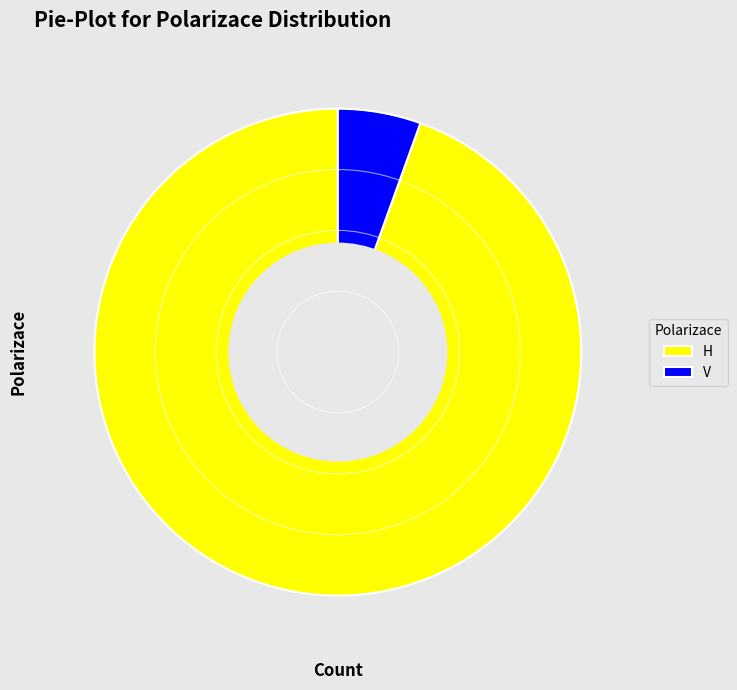

Approximately how many times larger is the value at H compared to V?

17.2